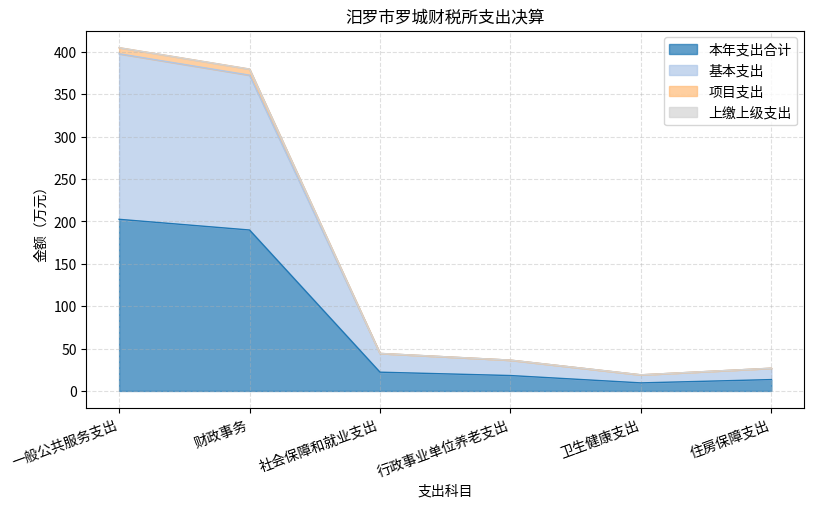

True or false: 项目支出 has more than 0 interior local peaks.

False